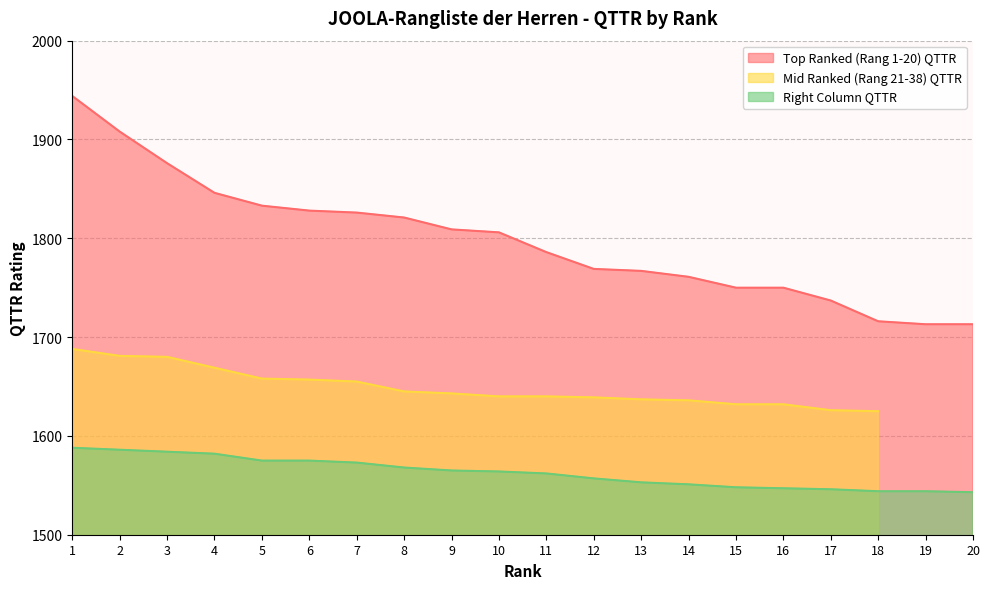

What is the sum of the Top Ranked (Rang 1-20) QTTR values at 5 and 1?

3777